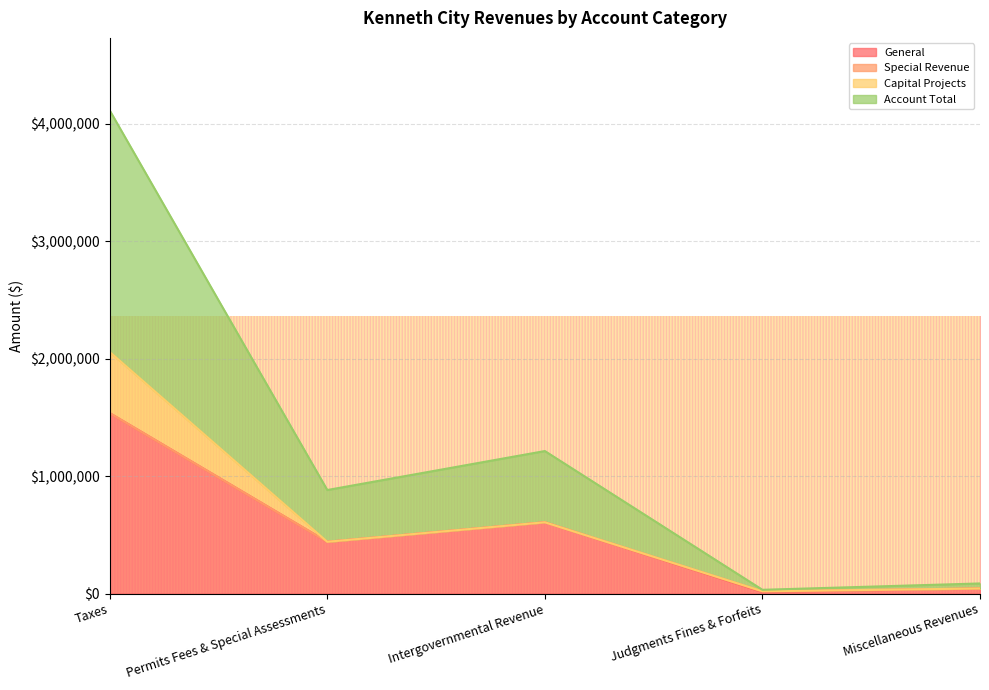

Is it true that General equals 412058 at Intergovernmental Revenue?

False